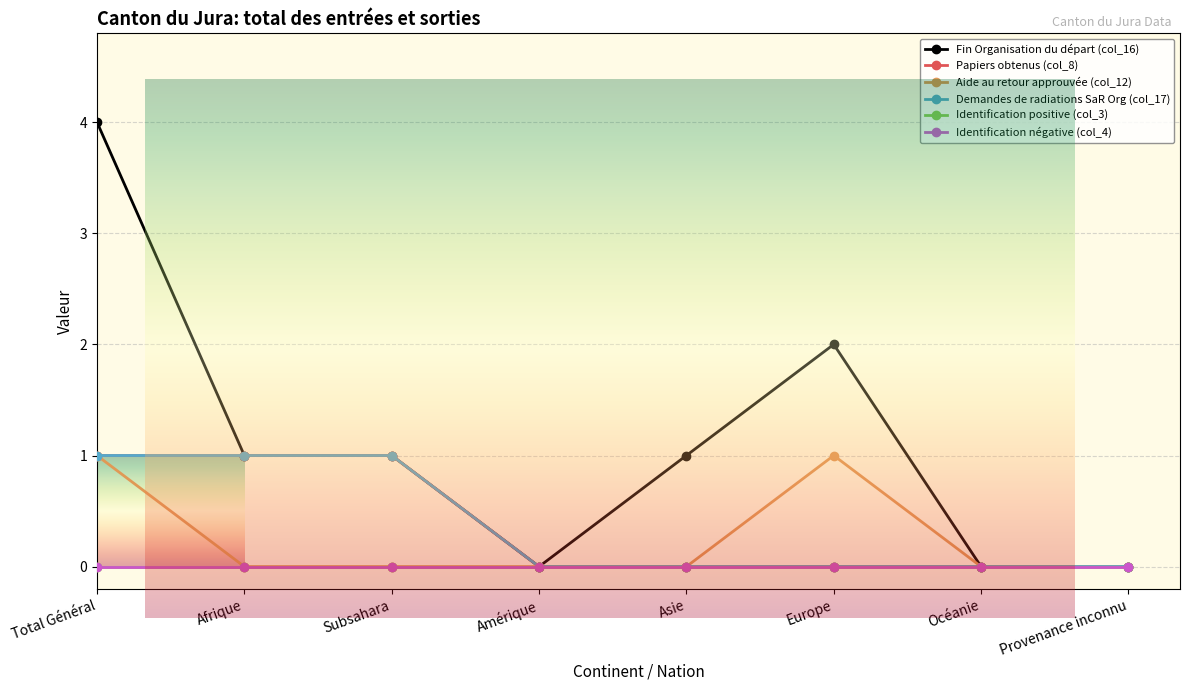

The value of Papiers obtenus (col_8) at Total Général is 0. True or false?

False